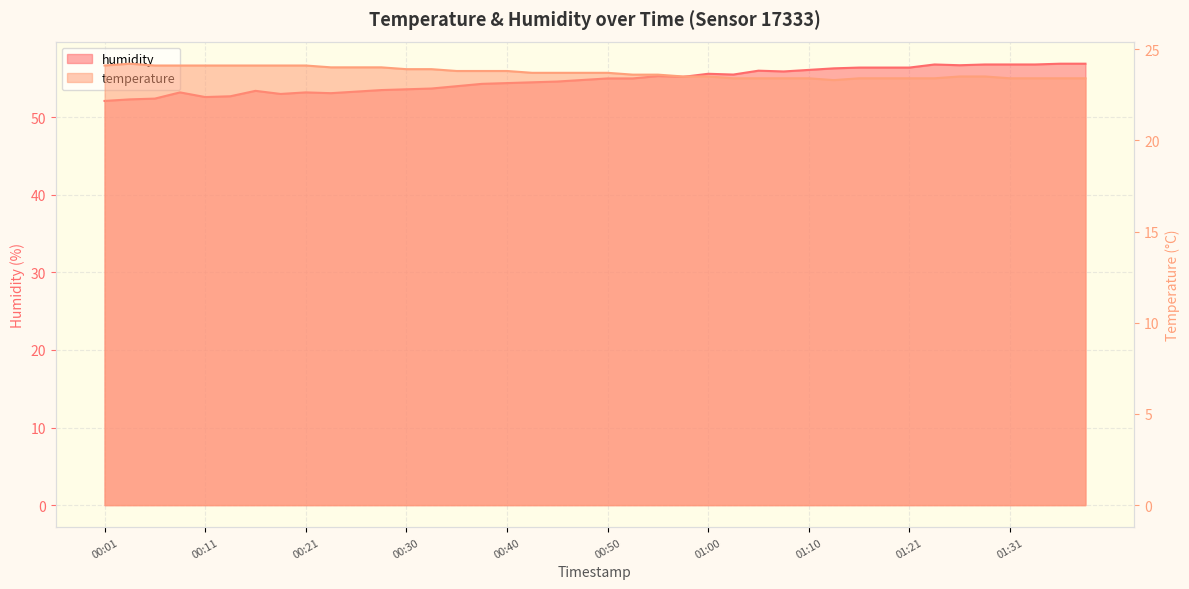

Reading left to right, what are all the values shown in this chart?

humidity: 52.1	52.3	52.4	53.2	52.6	52.7	53.4	53.0	53.2	53.1	53.3	53.5	53.6	53.7	54.0	54.3	54.4	54.5	54.6	54.8	55.0	55.0	55.3	55.2	55.6	55.5	56.0	55.9	56.1	56.3	56.4	56.4	56.4	56.8	56.7	56.8	56.8	56.8	56.9	56.9
temperature: 24.1	24.2	24.1	24.1	24.1	24.1	24.1	24.1	24.1	24.0	24.0	24.0	23.9	23.9	23.8	23.8	23.8	23.7	23.7	23.7	23.7	23.6	23.6	23.5	23.5	23.4	23.4	23.4	23.4	23.3	23.4	23.4	23.4	23.4	23.5	23.5	23.4	23.4	23.4	23.4